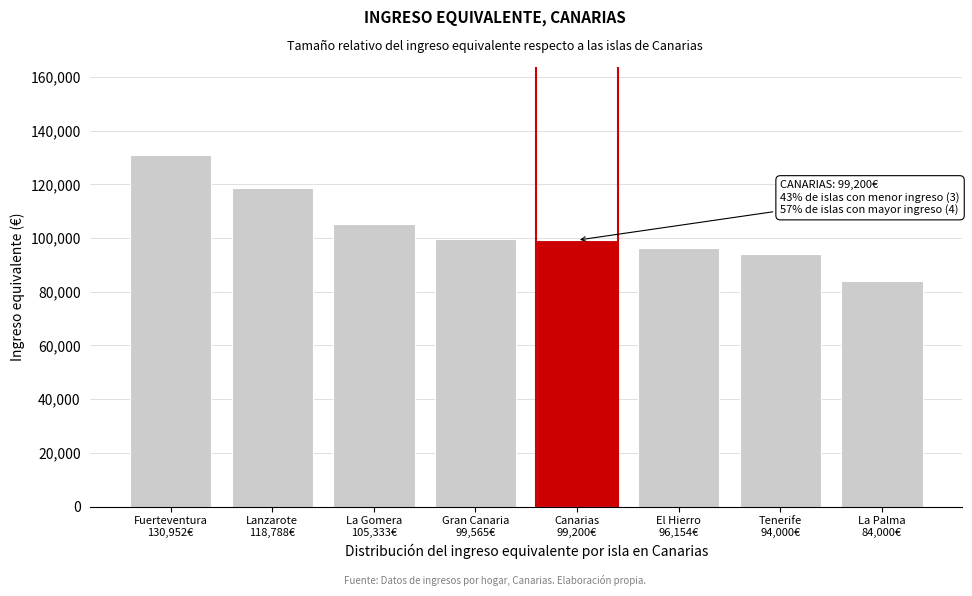

What is the value of the 7th bar from the left?

94000